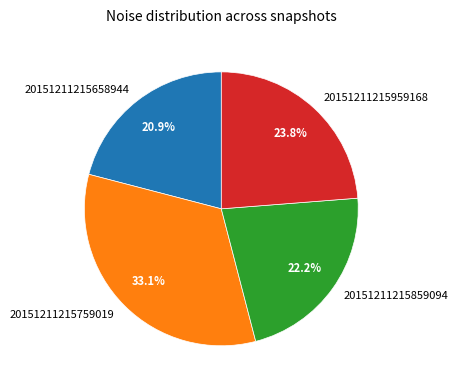

Is the sum of 20151211215859094 and 20151211215658944 greater than half?

No